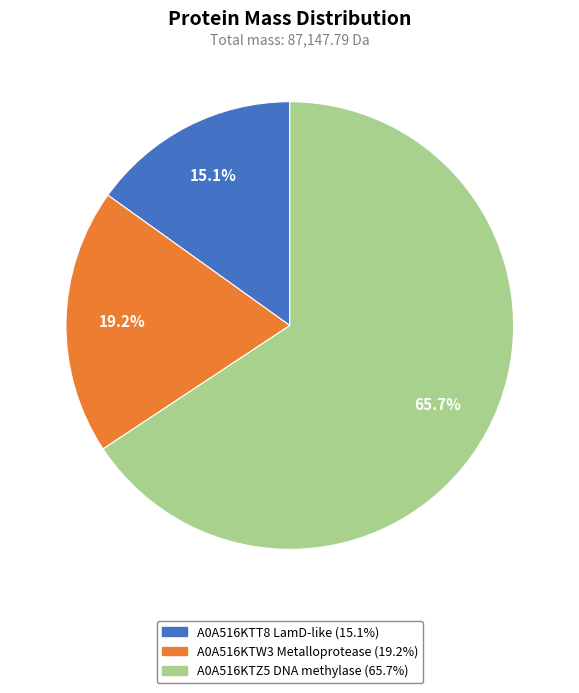

Rank the categories by value from lowest to highest.

A0A516KTT8 LamD-like, A0A516KTW3 Metalloprotease, A0A516KTZ5 DNA methylase